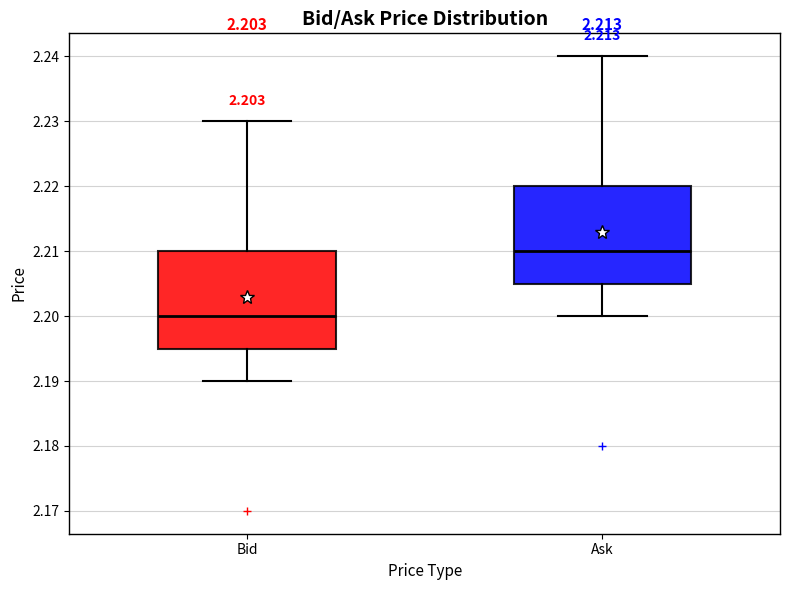

Reading left to right, read every box against the y-axis: the position of its median line, the range the box covers, and the ends of its whiskers. The values are not printed on the chart, so give them approximately, as read against the axis.

Bid: median 2.200, box 2.195 to 2.210, whiskers 2.190 to 2.230
Ask: median 2.210, box 2.205 to 2.220, whiskers 2.200 to 2.240